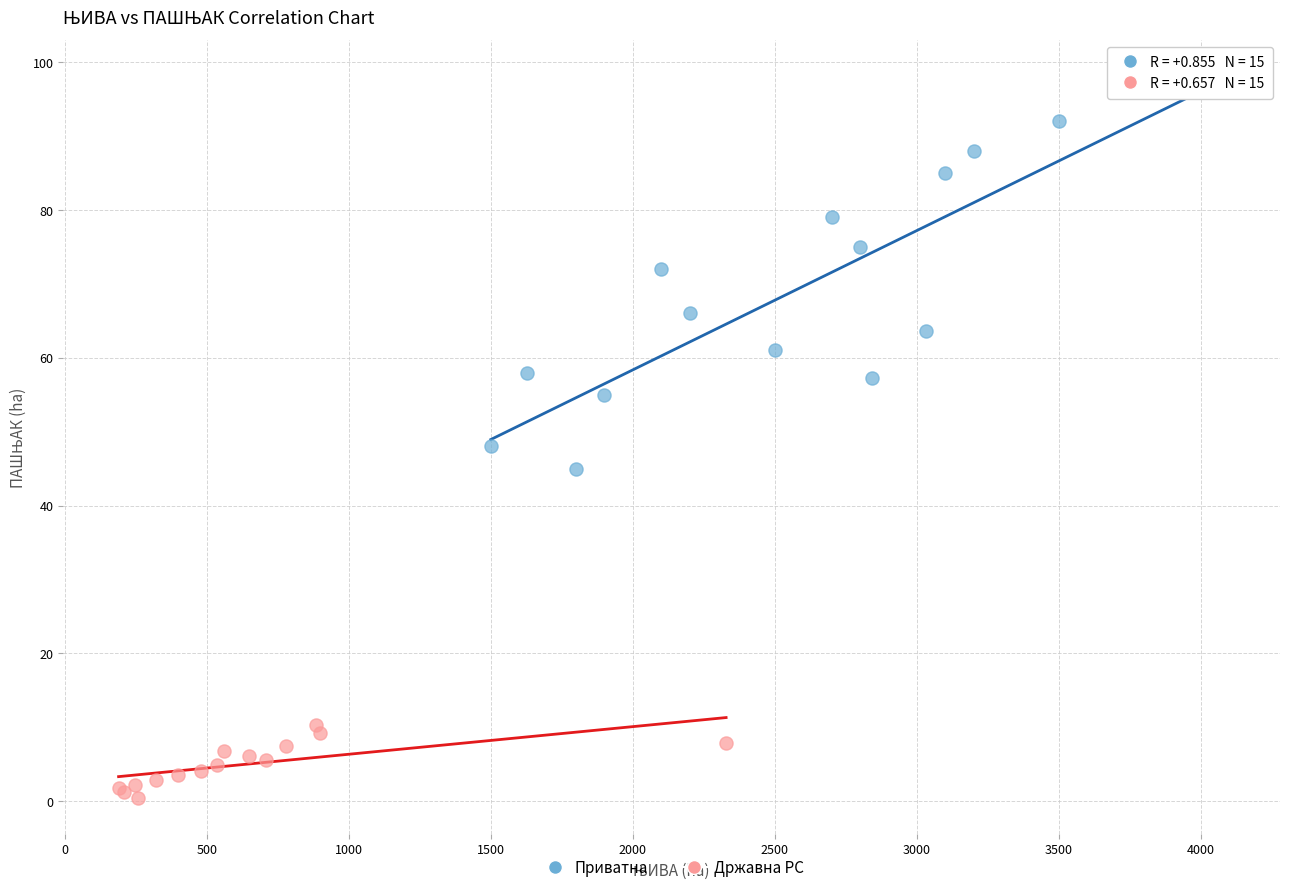

Which series has the largest Y range (max minus min)?

Приватна